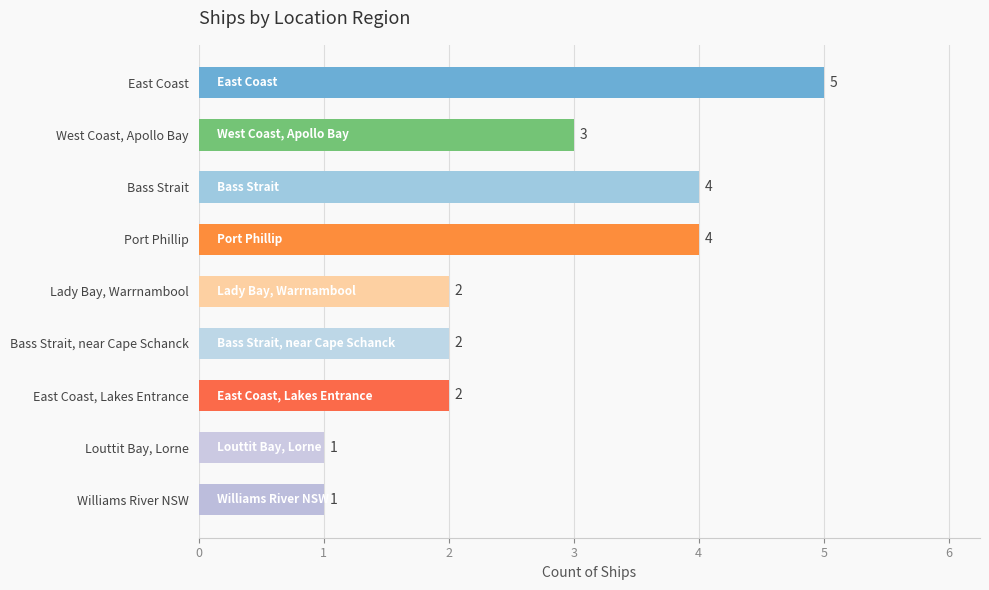

What is the label of the 7th bar from the top?

East Coast, Lakes Entrance